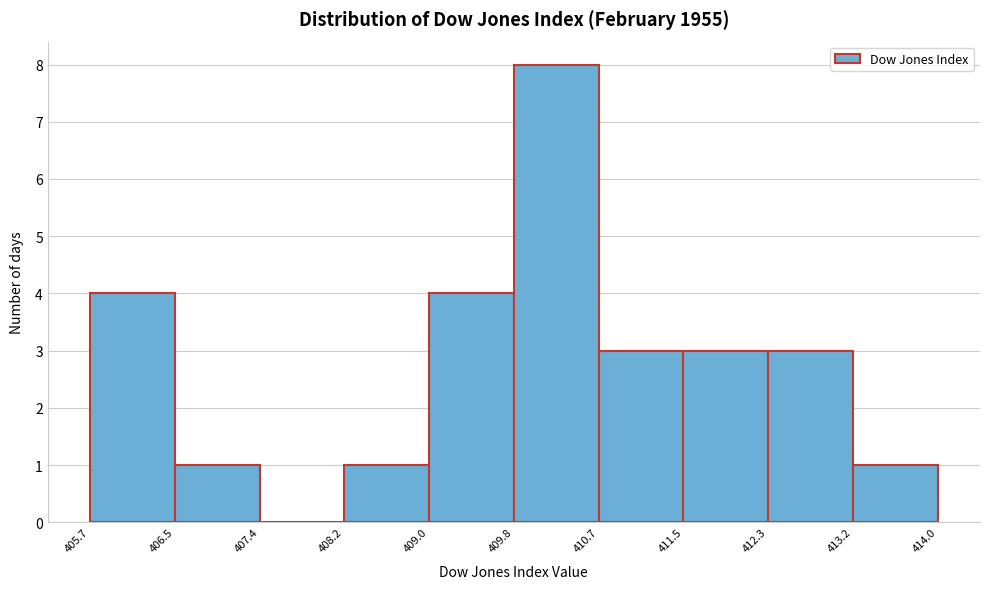

Which range on the x-axis has the tallest bar?

409.8 to 410.7